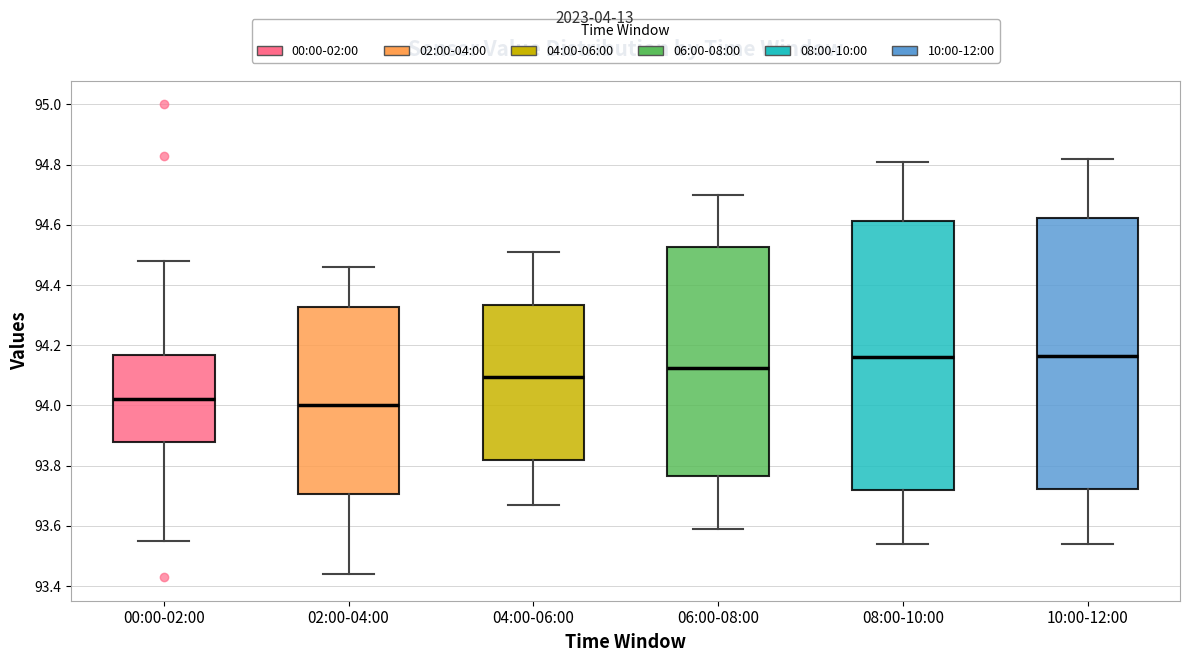

Reading left to right, transcribe this box plot: for each box, give where its median line is, the range the box spans, and where its two whiskers end, as read against the y-axis. The values are not printed on the chart, so give them approximately, as read against the axis.

00:00-02:00: median 94.02, box 93.88 to 94.16, whiskers 93.56 to 94.48
02:00-04:00: median 94.00, box 93.70 to 94.32, whiskers 93.44 to 94.46
04:00-06:00: median 94.10, box 93.82 to 94.34, whiskers 93.68 to 94.52
06:00-08:00: median 94.12, box 93.76 to 94.52, whiskers 93.60 to 94.70
08:00-10:00: median 94.16, box 93.72 to 94.62, whiskers 93.54 to 94.82
10:00-12:00: median 94.16, box 93.72 to 94.62, whiskers 93.54 to 94.82